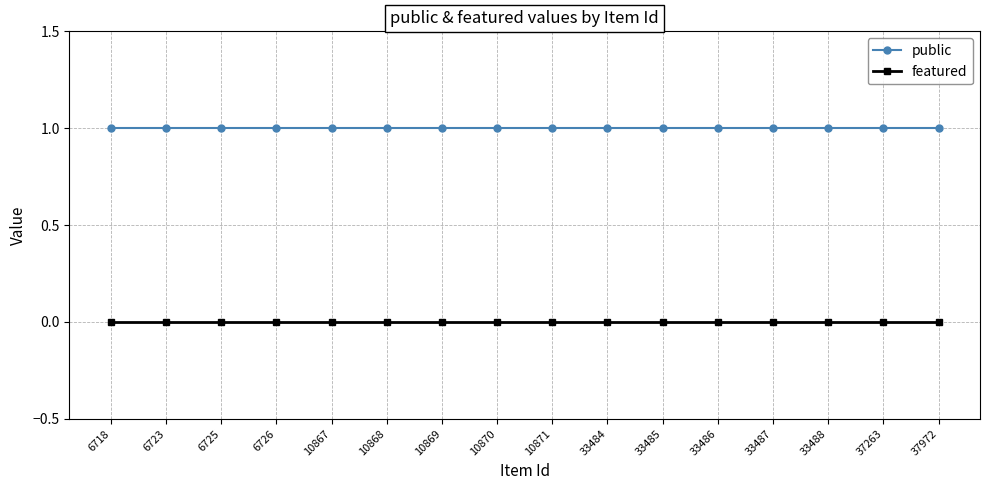

Is this an area chart (filled region under the line)?

No